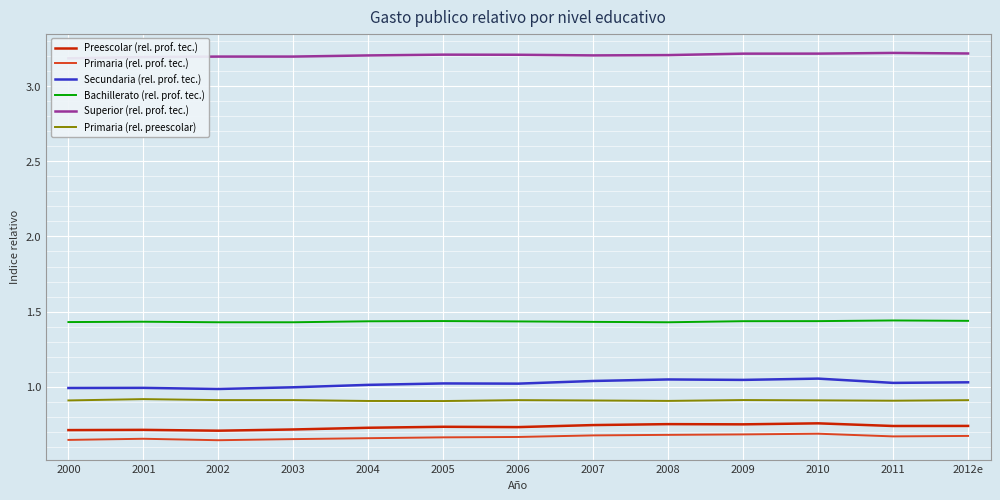

What are all the series names shown in the legend?

Preescolar (rel. prof. tec.), Primaria (rel. prof. tec.), Secundaria (rel. prof. tec.), Bachillerato (rel. prof. tec.), Superior (rel. prof. tec.), Primaria (rel. preescolar)